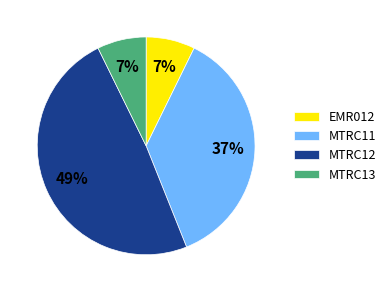

Between MTRC12 and EMR012, which is larger?

MTRC12